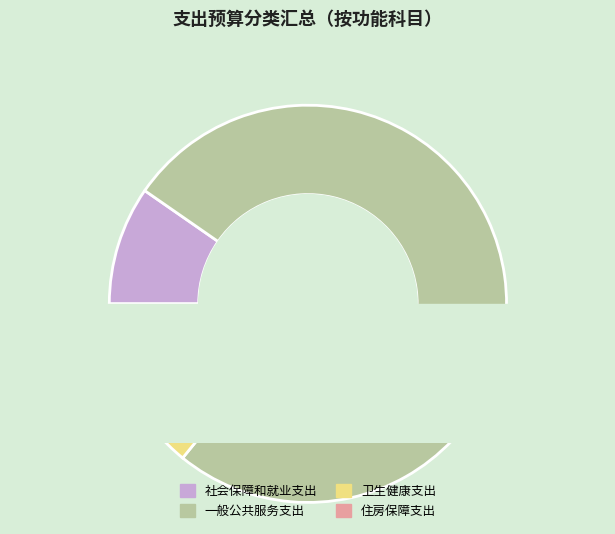

Does 一般公共服务支出 account for over 50% of the chart?

Yes